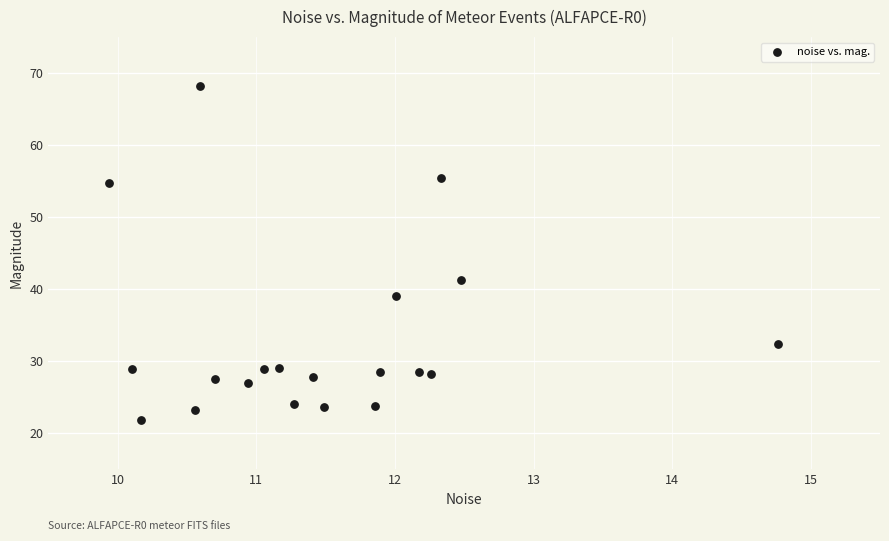

What is the range of Y values (max minus min)?

46.4